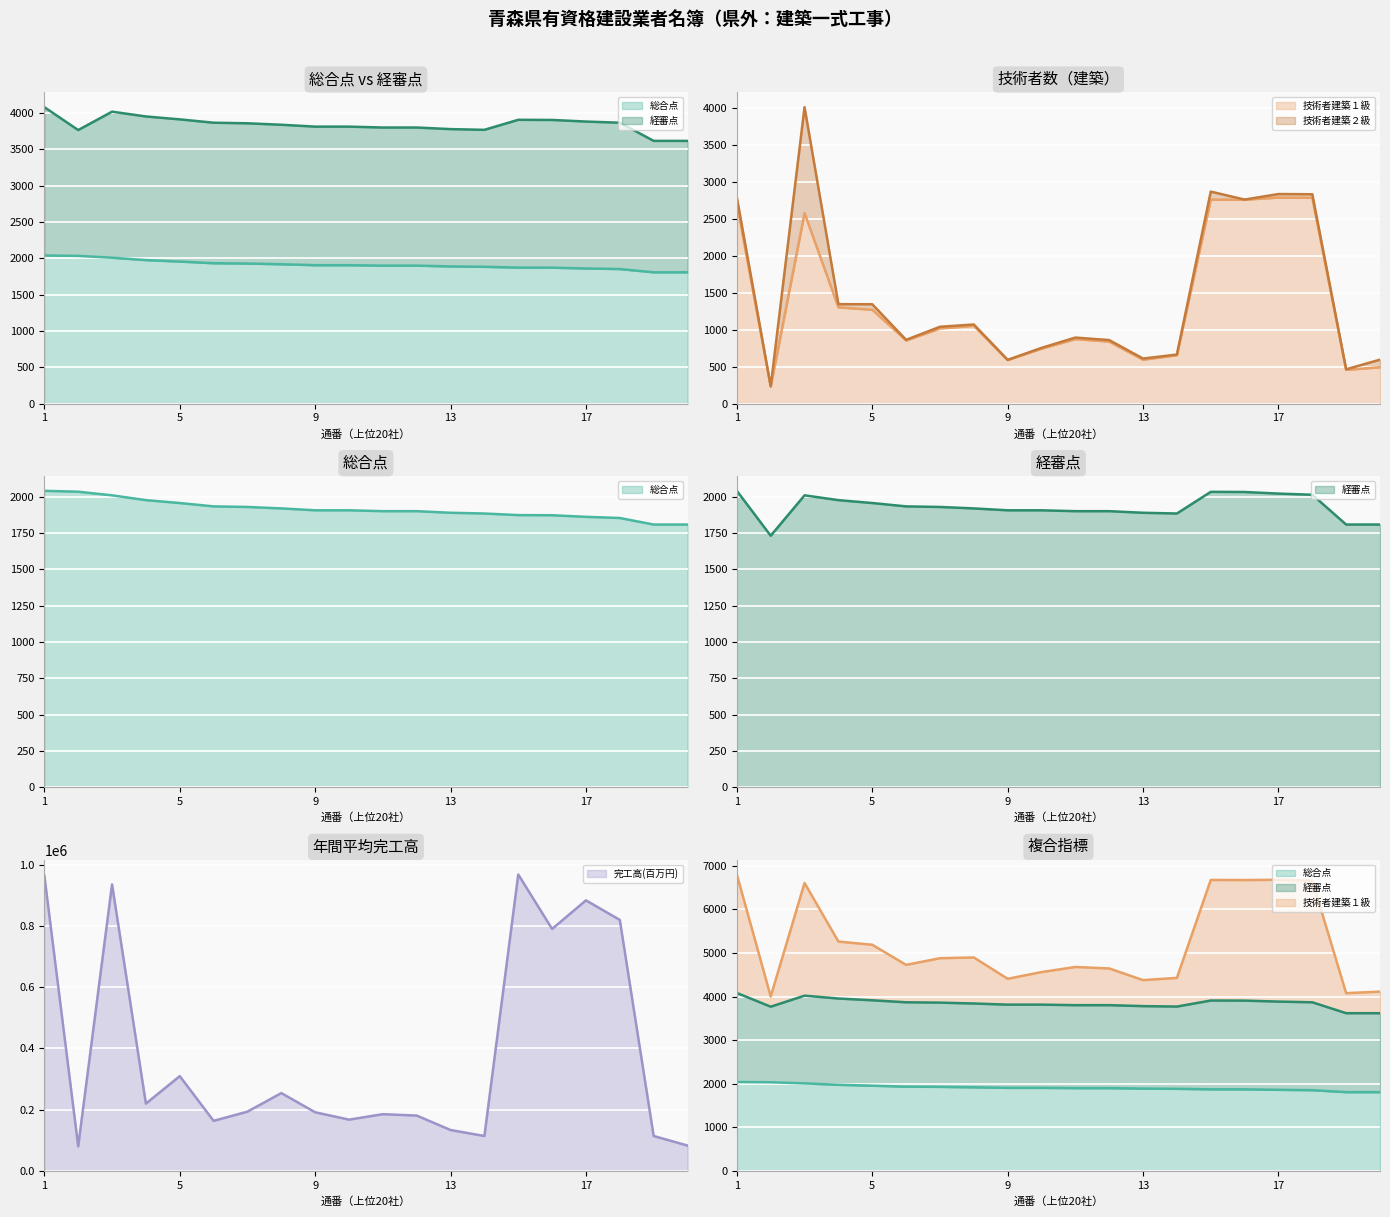

At which label does 技術者建築１級 reach its minimum?

2